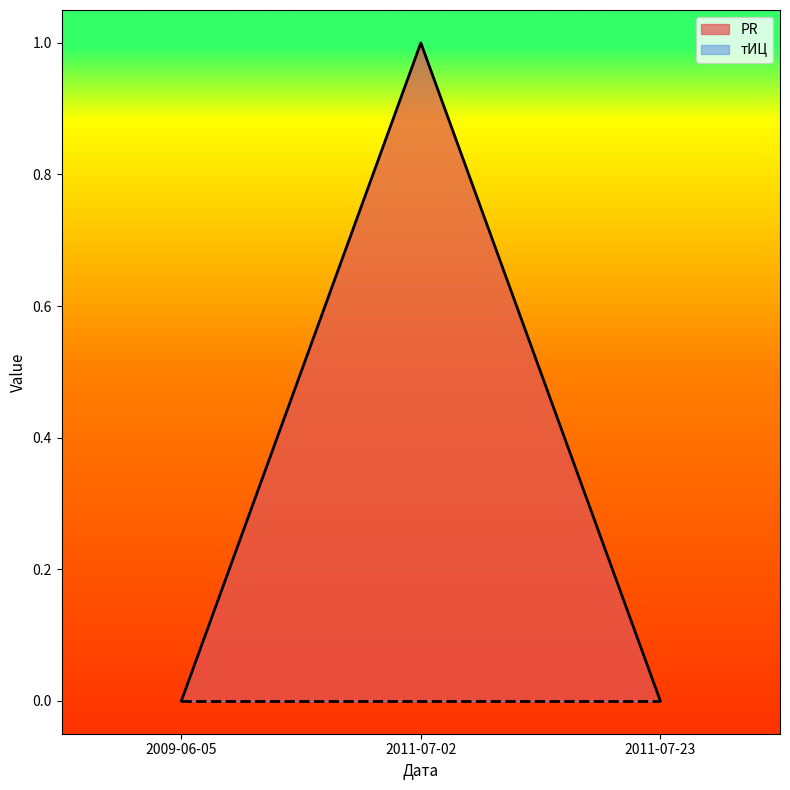

Reading right to left, extract all data points from this chart.

2011-07-23=0	2011-07-02=1	2009-06-05=0